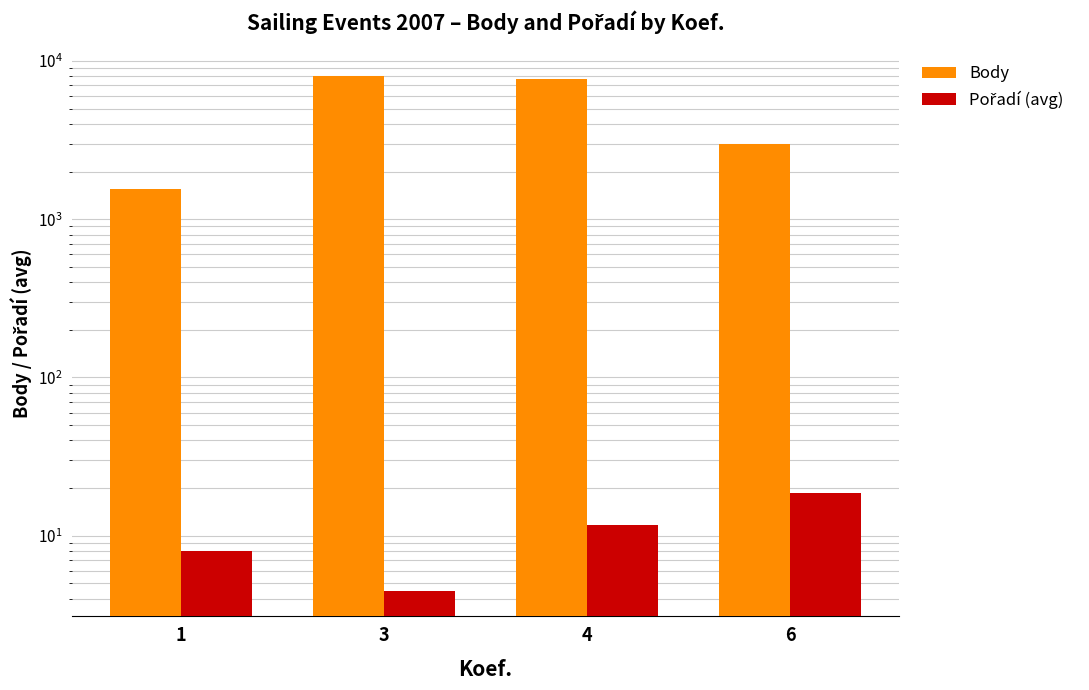

List the series in order of their peak value, highest first.

Body, Pořadí (avg)